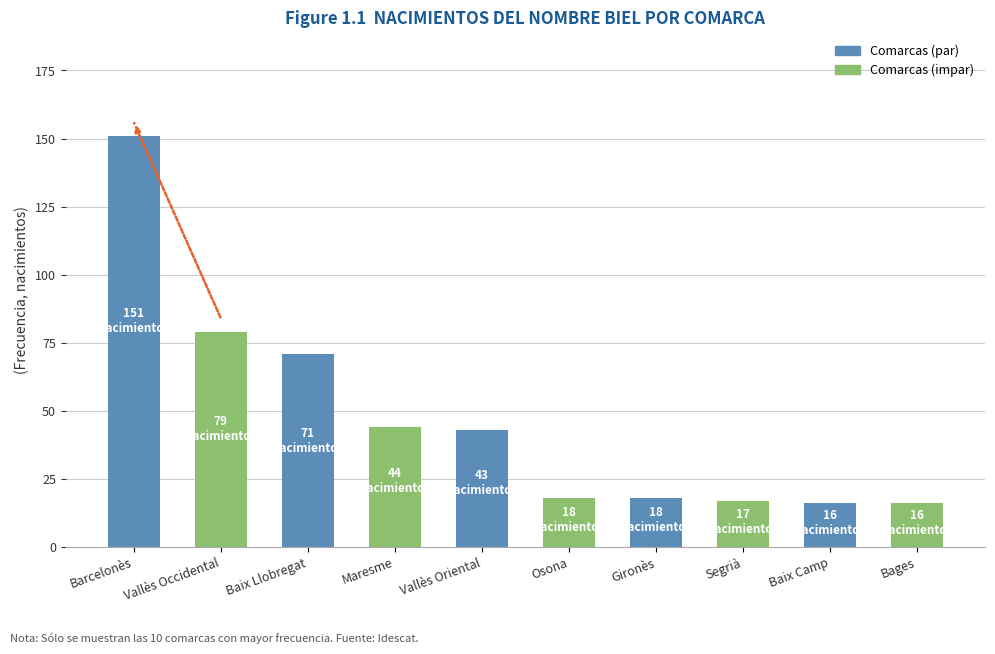

What is the sum of all values?

473